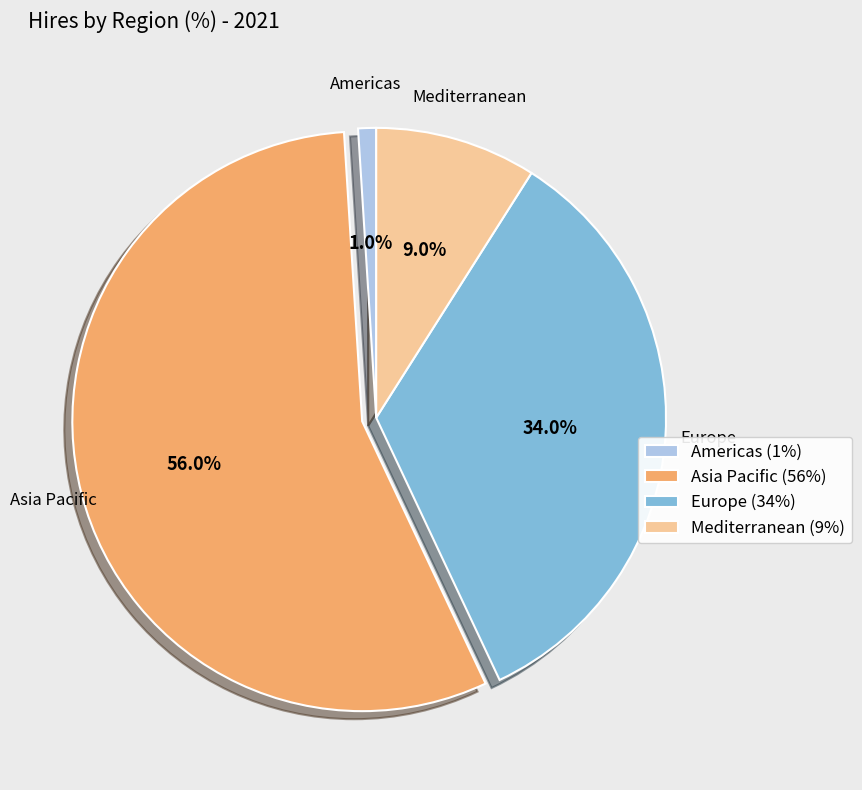

How many segments does this pie chart have?

4